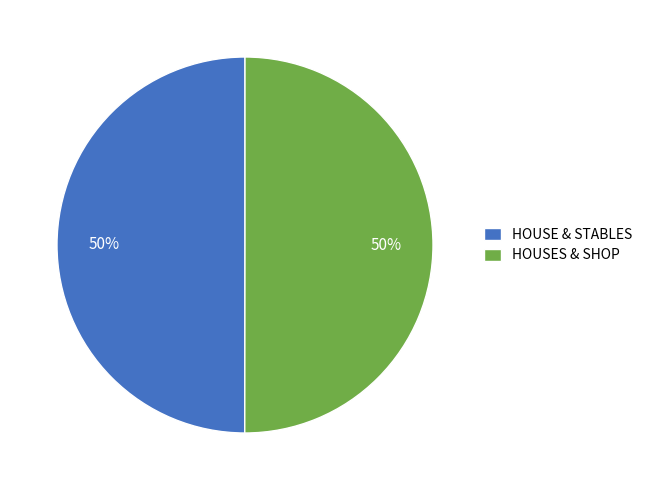

True or false: HOUSE & STABLES accounts for 62% of the total.

False